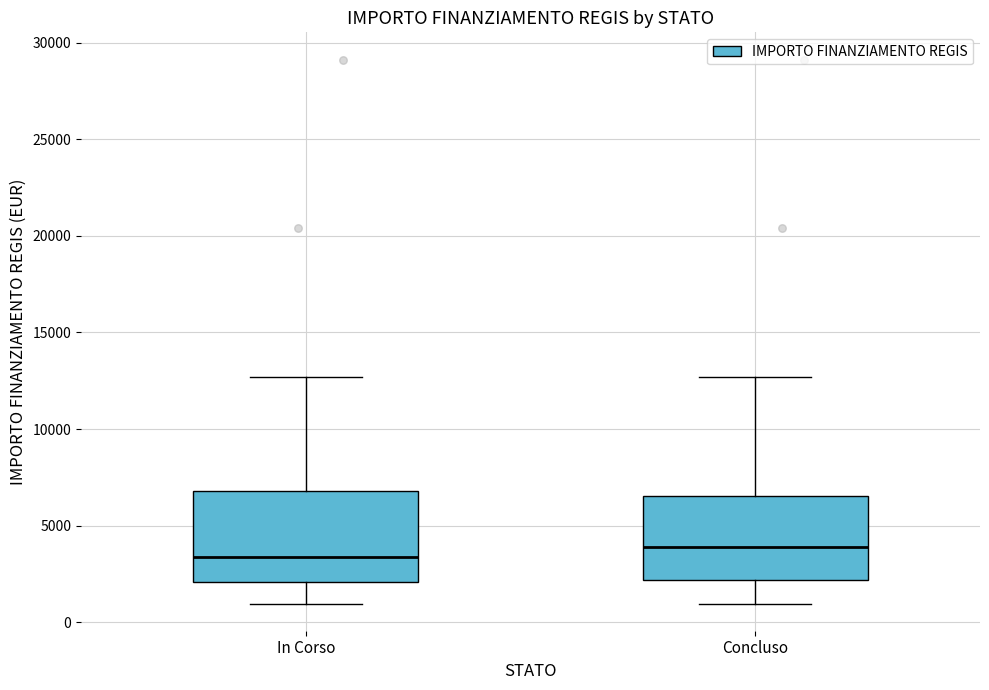

Where does the lower whisker of the box for Concluso end on the y-axis? The values are not printed on the chart, so give them approximately, as read against the axis.

1000